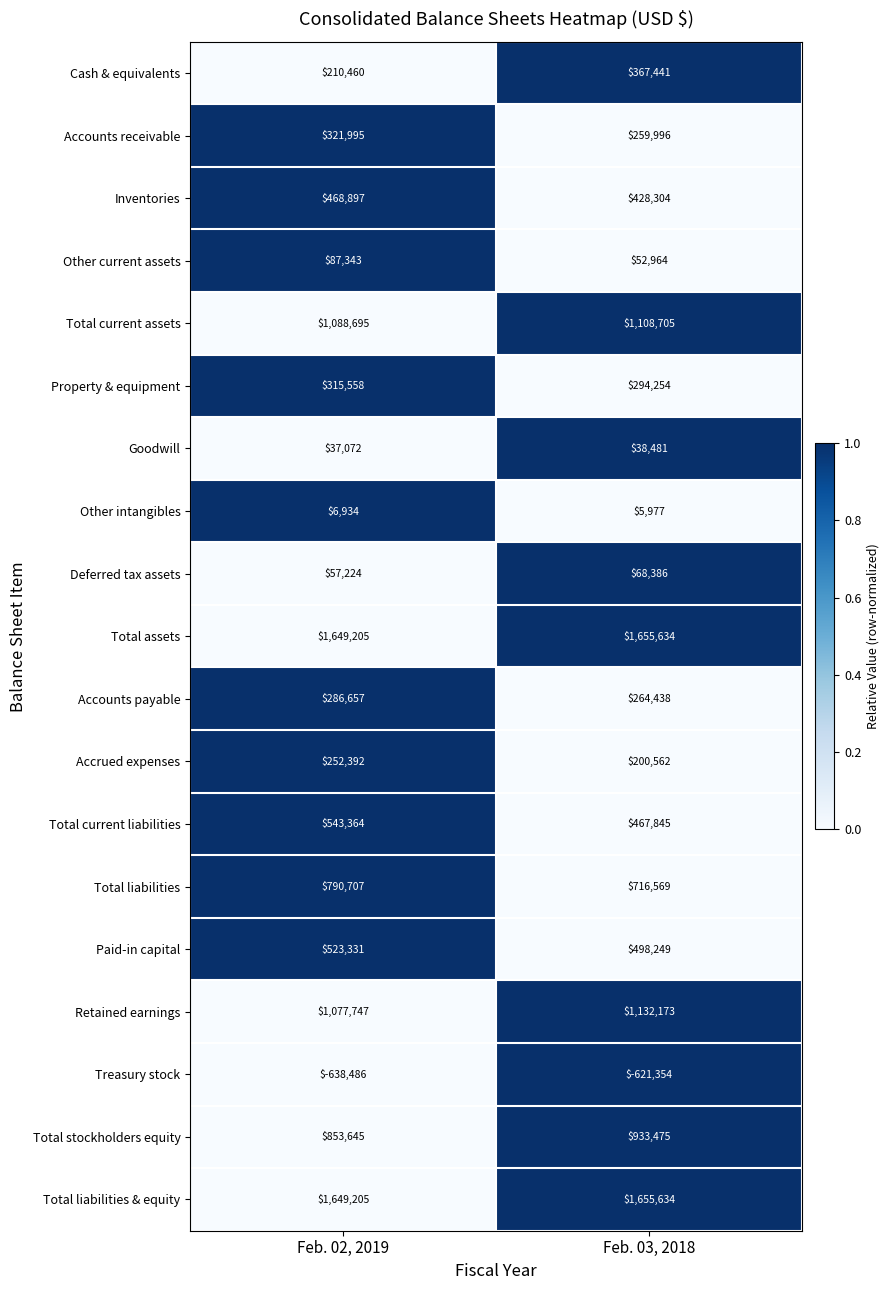

What is the difference between the highest and lowest values at Feb. 02, 2019?

2287691